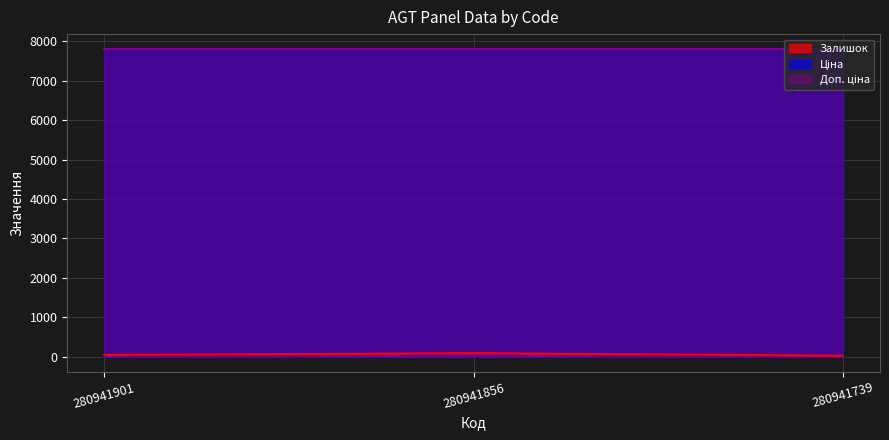

Rank the categories by Залишок value from highest to lowest.

280941856, 280941901, 280941739